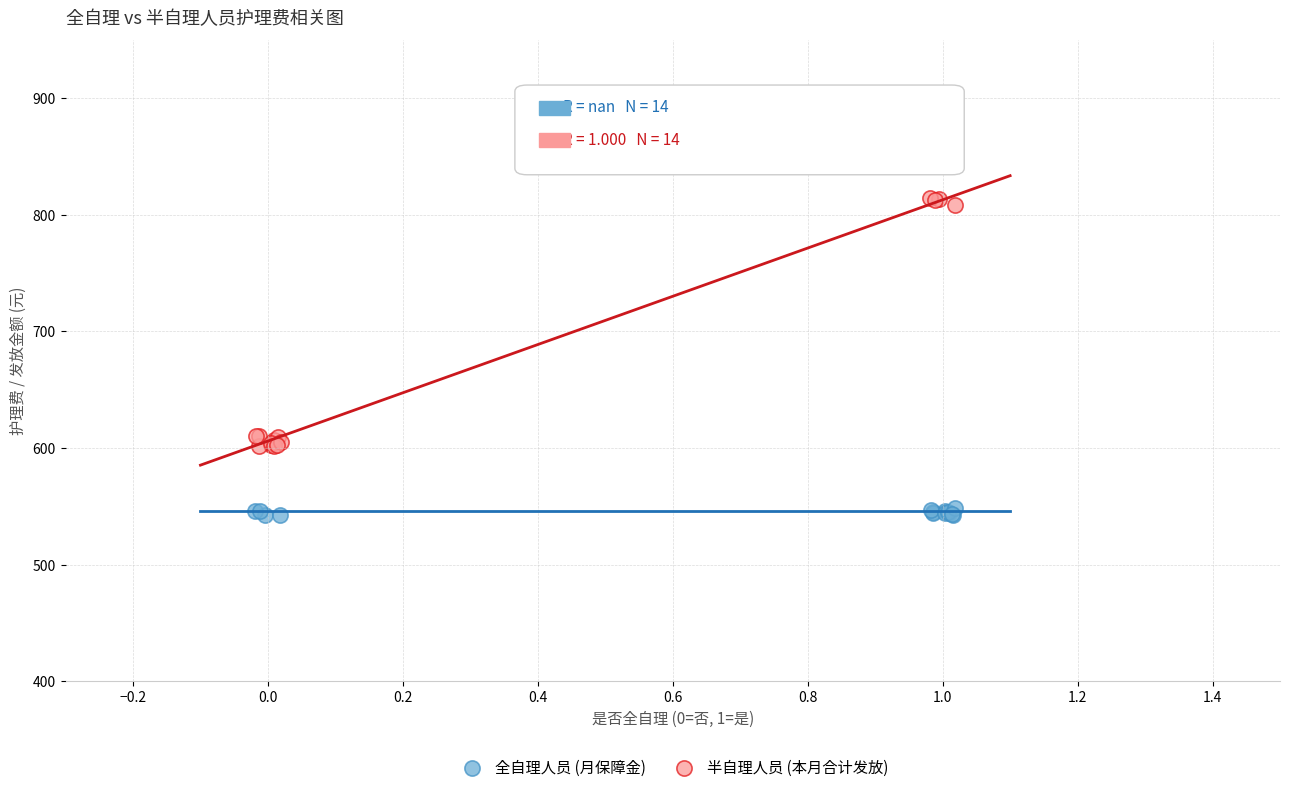

Which series contains the lowest Y value?

全自理人员 (月保障金)